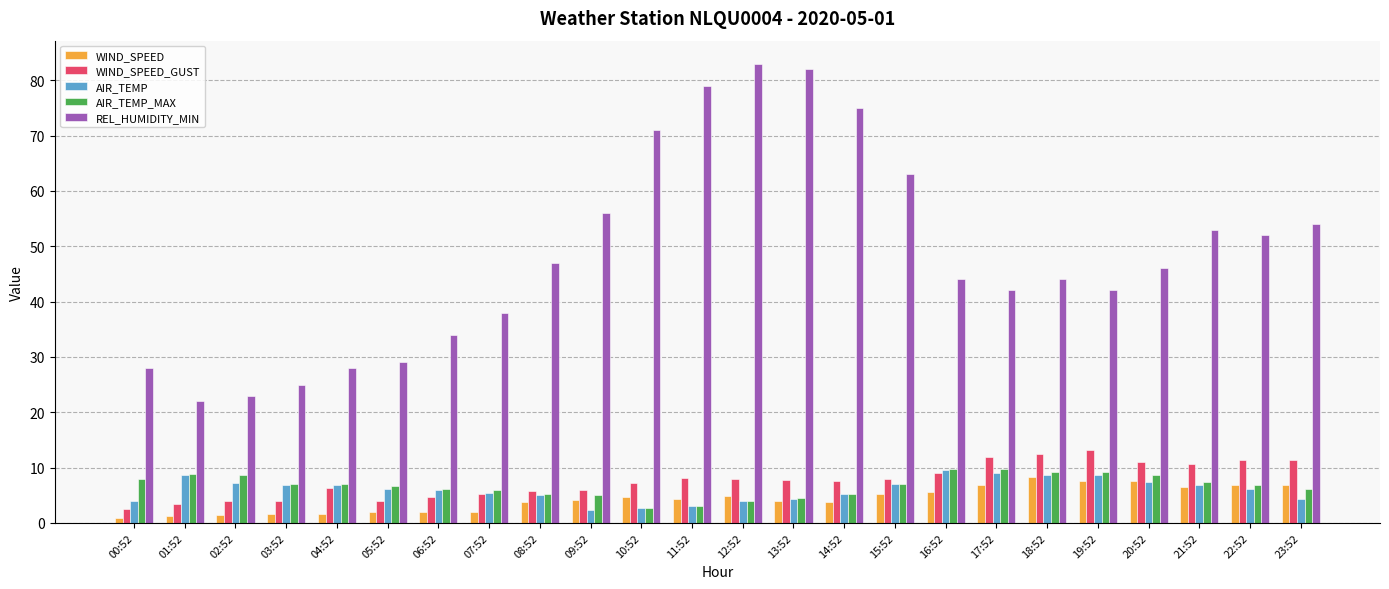

Is it true that REL_HUMIDITY_MIN equals 56.0 at 09:52?

True